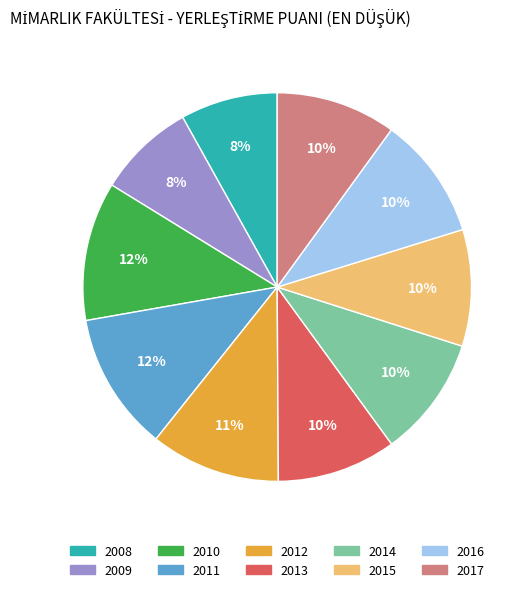

To the nearest percent, what is the combined percentage of 2009 and 2016?

18%